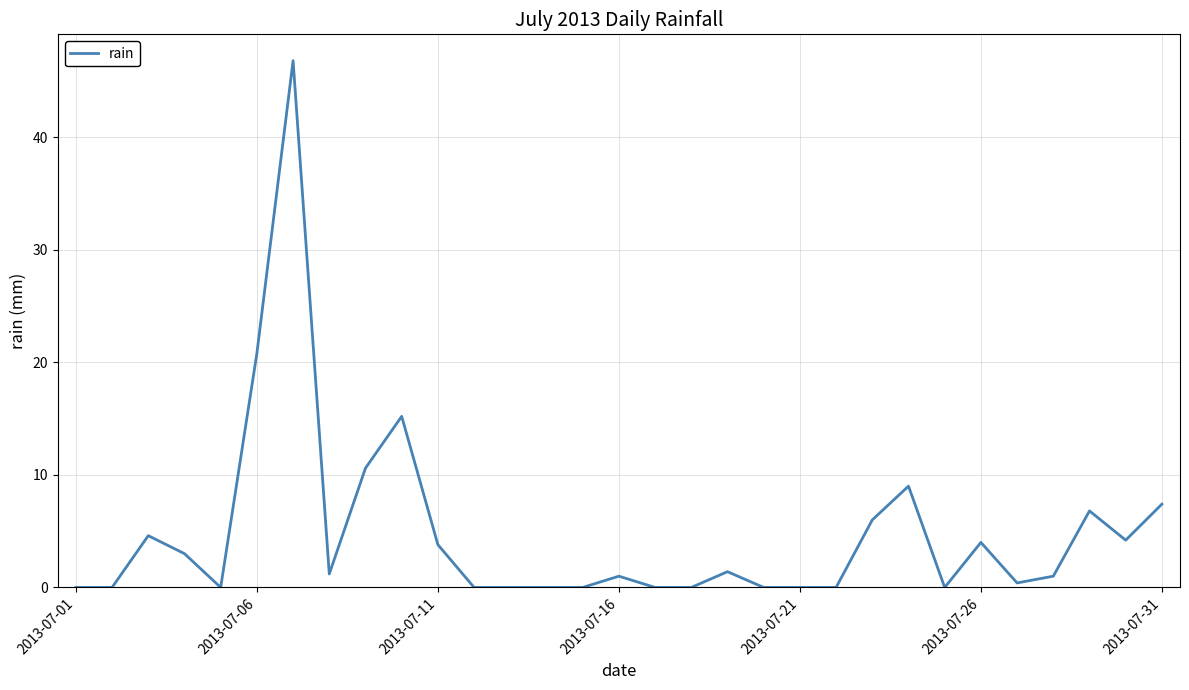

What is the greatest value displayed?

46.8